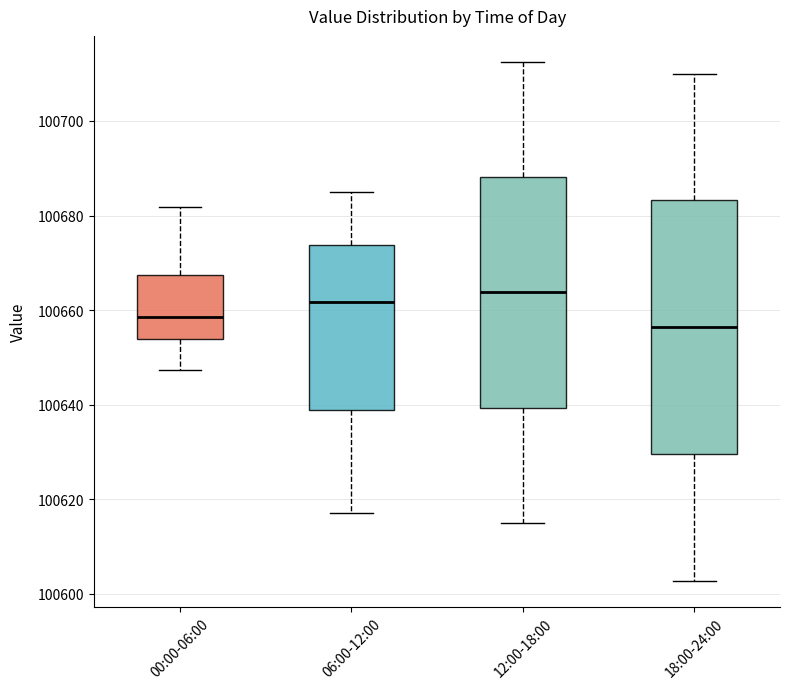

Reading left to right, read every box against the y-axis: the position of its median line, the range the box covers, and the ends of its whiskers. The values are not printed on the chart, so give them approximately, as read against the axis.

00:00-06:00: median 100658, box 100654 to 100668, whiskers 100648 to 100682
06:00-12:00: median 100662, box 100638 to 100674, whiskers 100618 to 100686
12:00-18:00: median 100664, box 100640 to 100688, whiskers 100616 to 100712
18:00-24:00: median 100656, box 100630 to 100684, whiskers 100602 to 100710